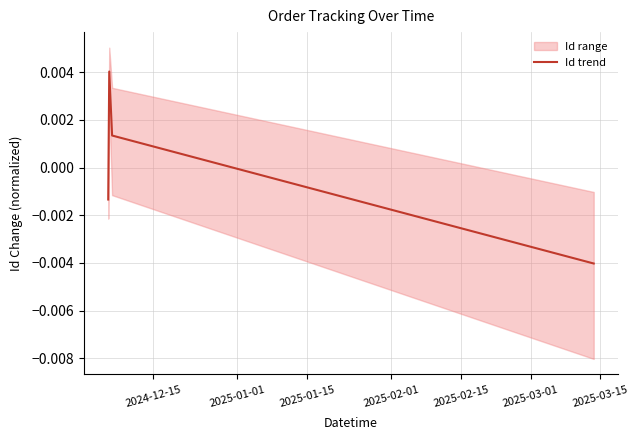

How many values in Id trend are below zero?

2